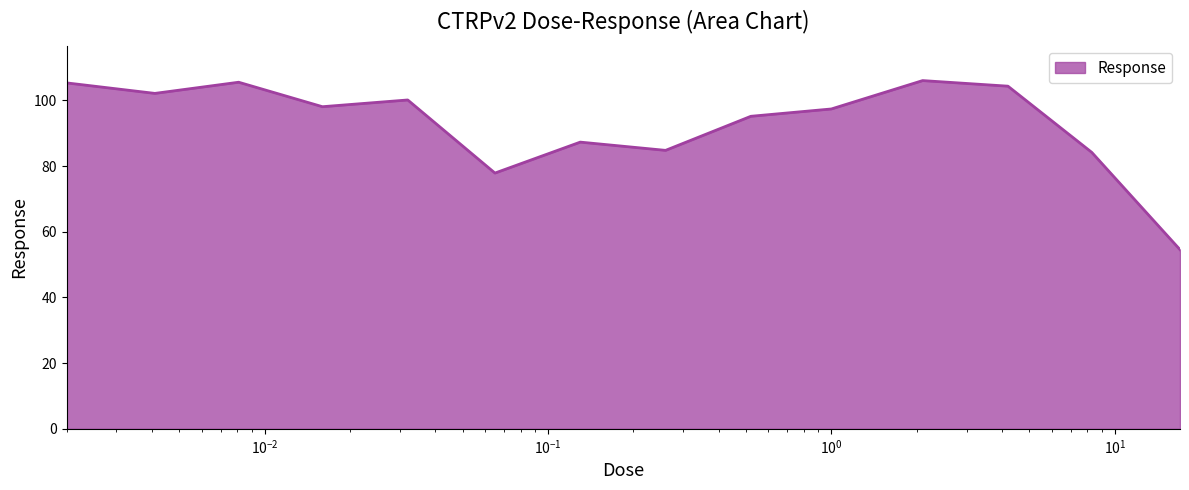

What is the smallest value displayed?

54.5